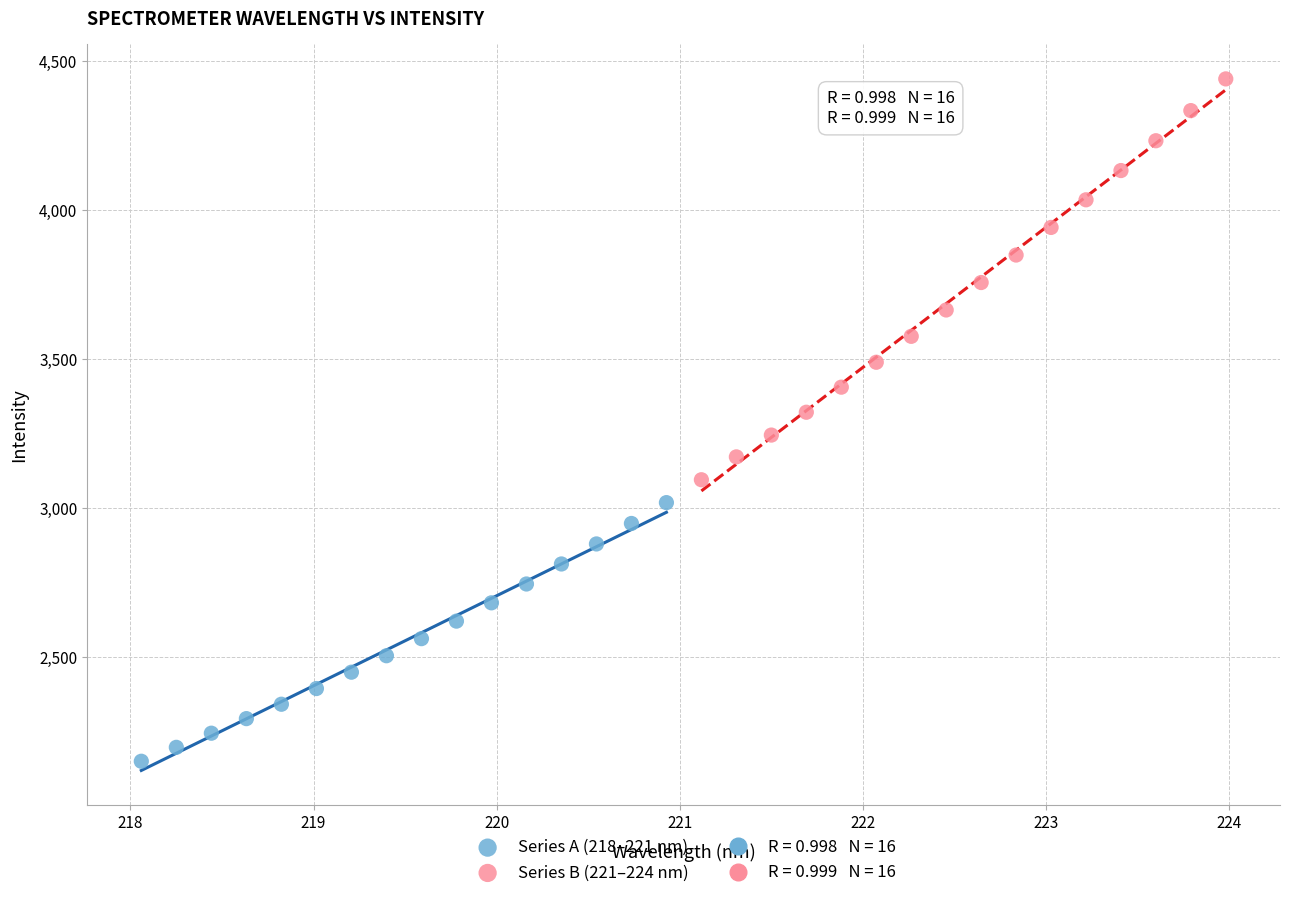

Which series has the largest Y range (max minus min)?

Series B (221–224 nm)